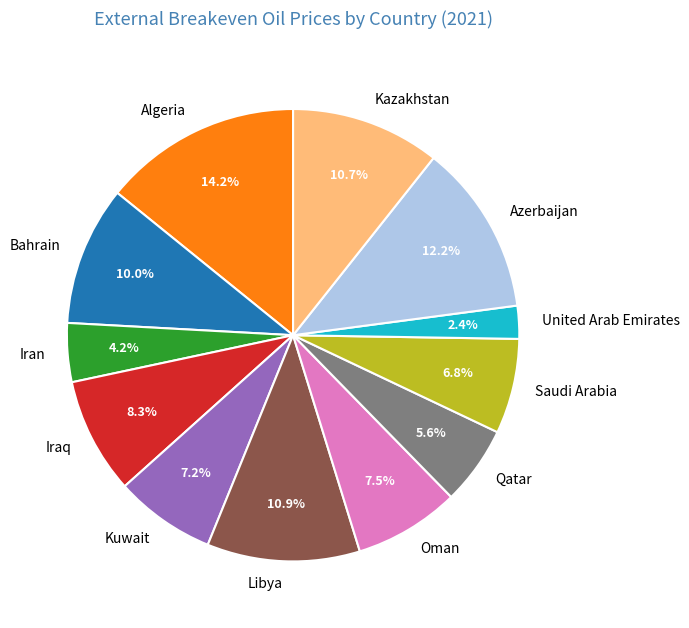

Does Saudi Arabia represent more than half of the total?

No